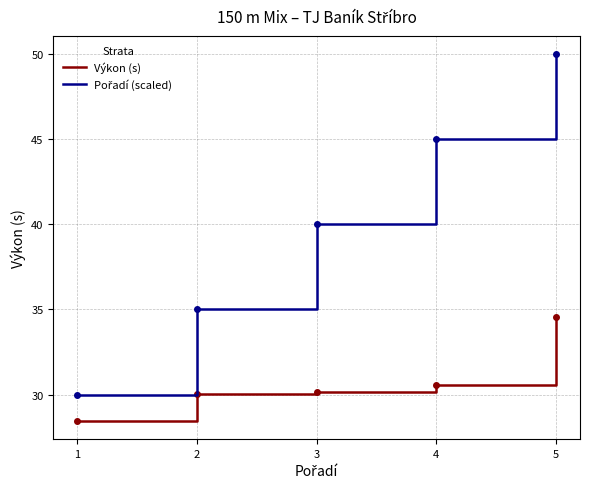

Is it true that Výkon (s) equals 30.0 at 2?

True